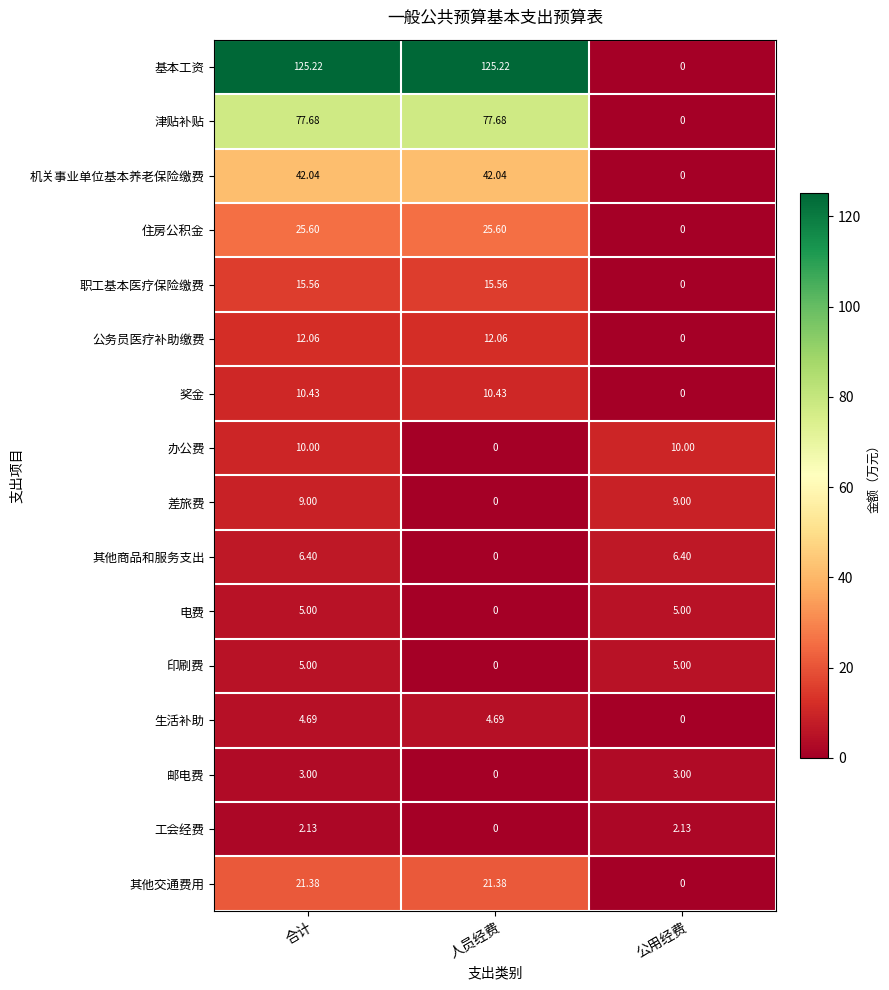

At which label is 电费 closest to 2?

人员经费